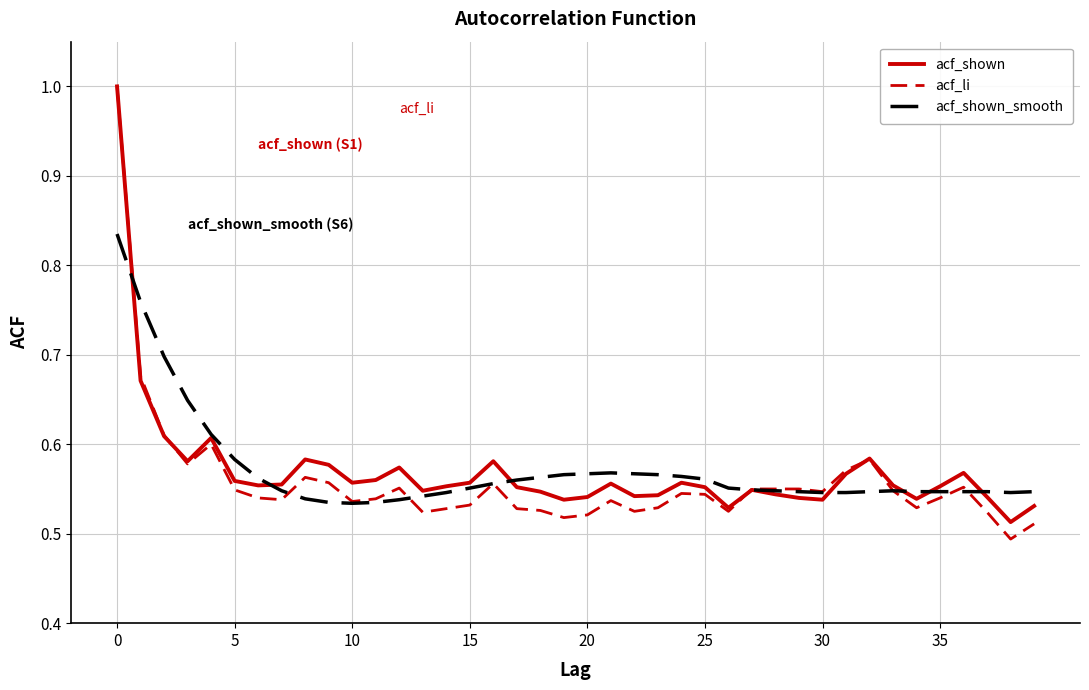

Count the acf_shown_smooth values in the range 0 to 1.

40